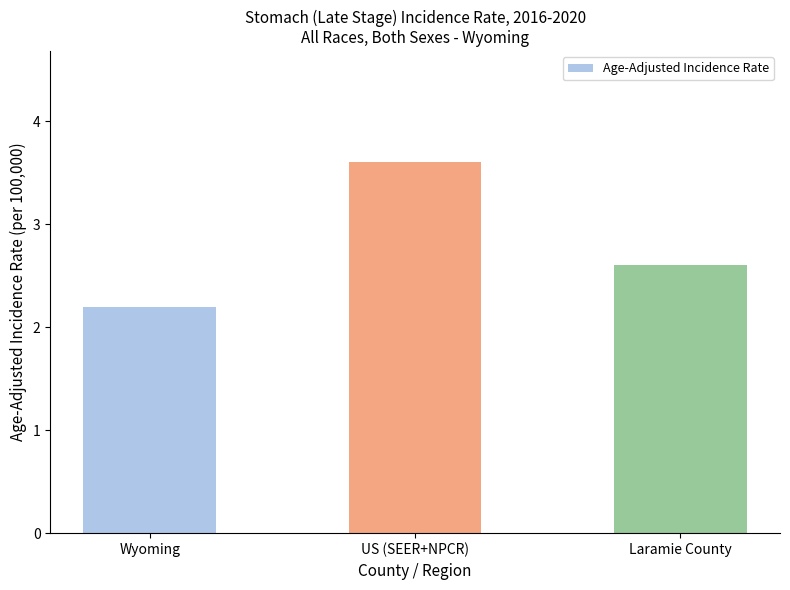

List the labels in order of value, largest first.

US (SEER+NPCR), Laramie County, Wyoming